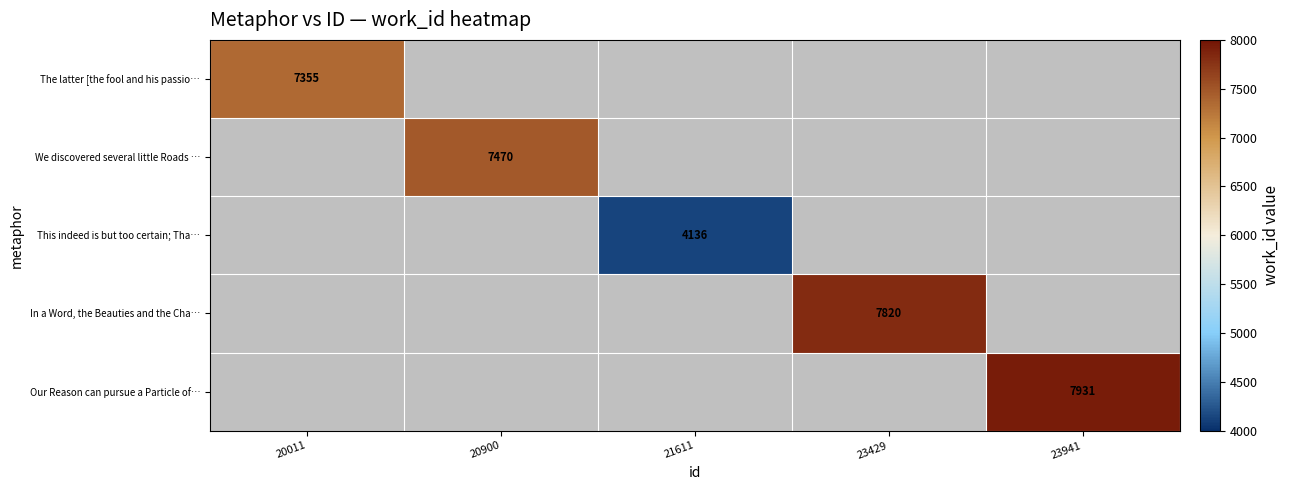

What is the smallest value displayed?

4136.0